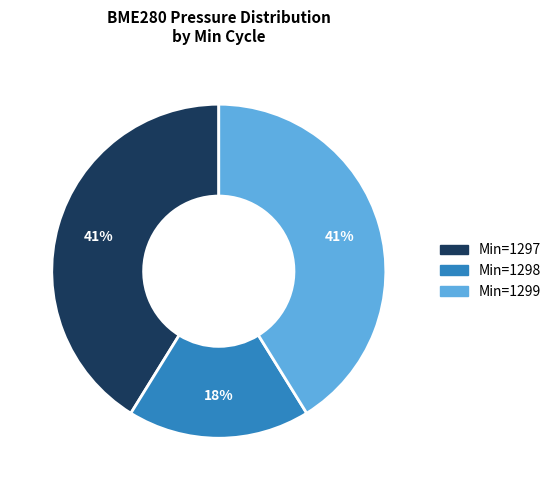

Is there any slice that represents more than half of the pie?

No